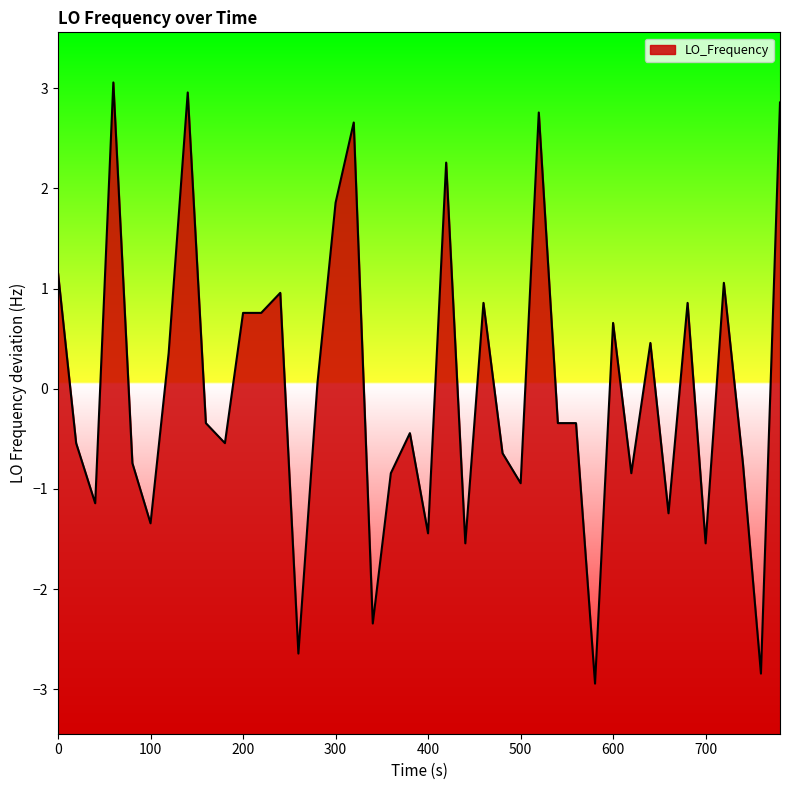

What is the difference between the maximum and minimum values?

6.0